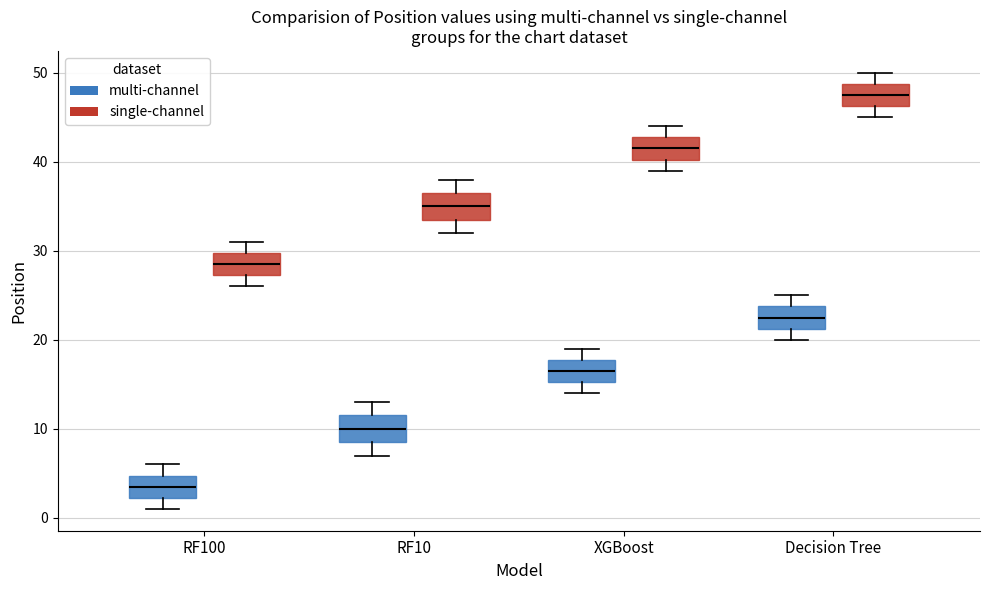

Which box's median line is the lowest?

RF100 (multi-channel)